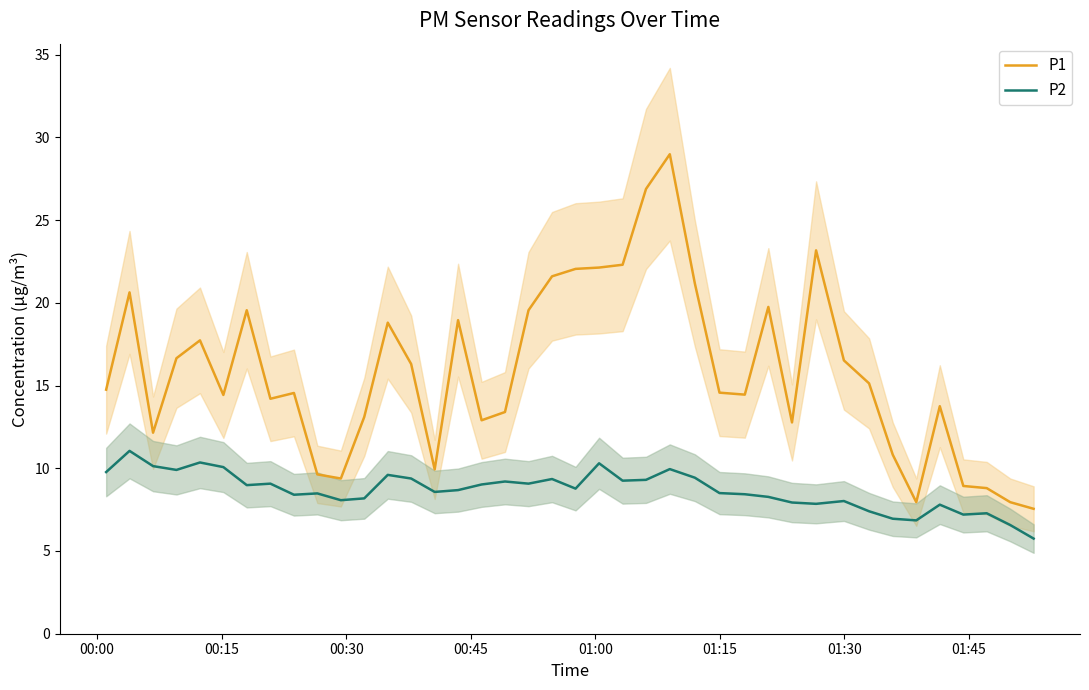

What is the difference between the maximum and minimum values in the P2 series?

5.3